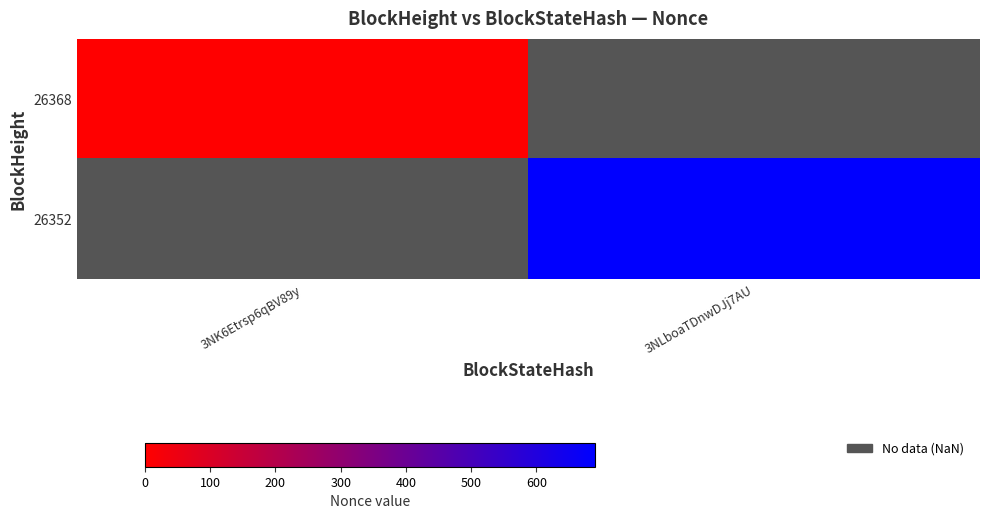

Which category has the highest value in the 26352 series?

3NK6Etrsp6qBV89y